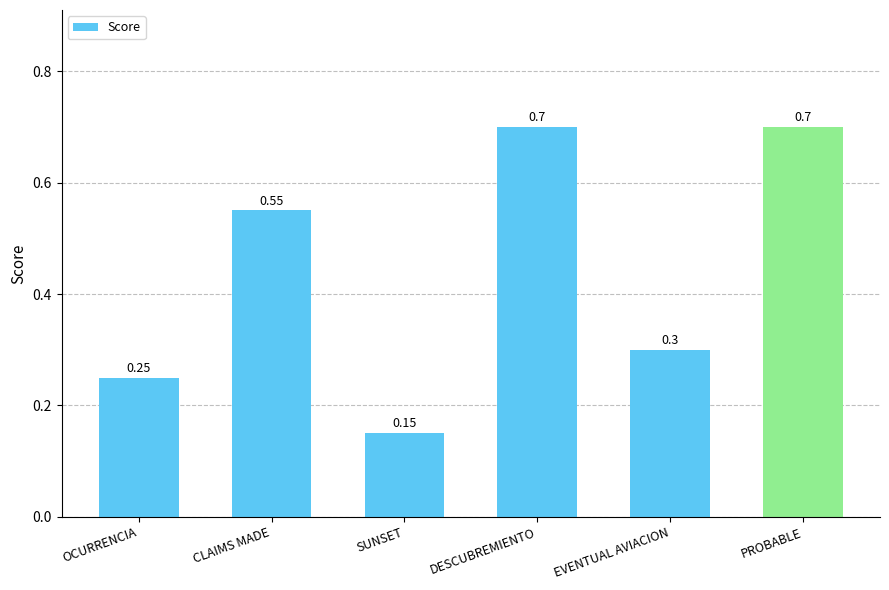

How many bars are there in total?

6